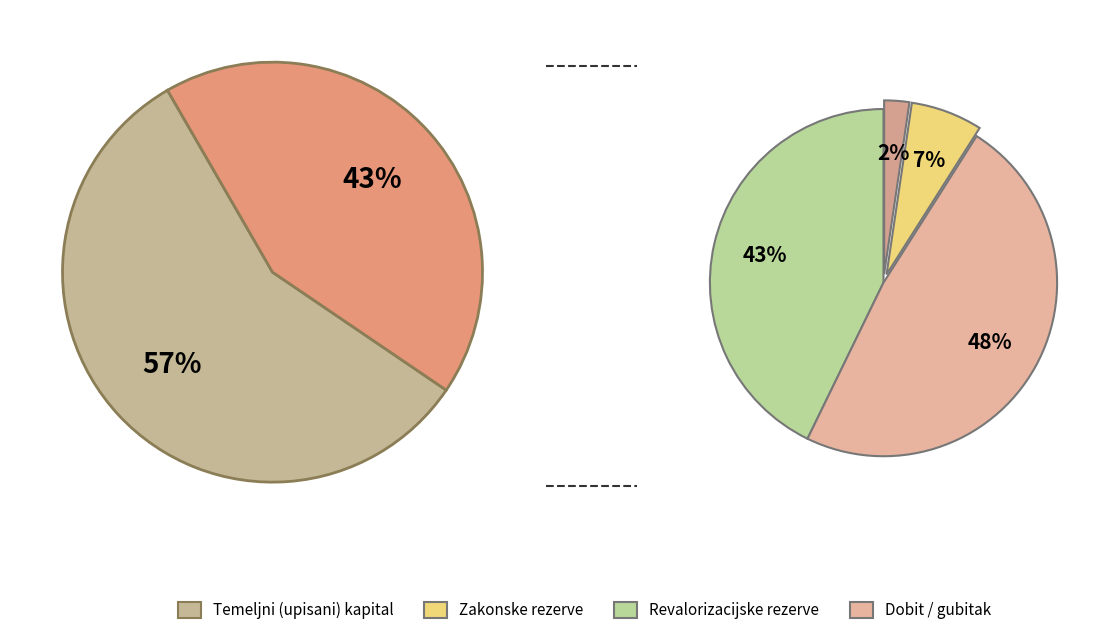

To the nearest percent, what percentage of the pie is Statutarne rezerve?

1%